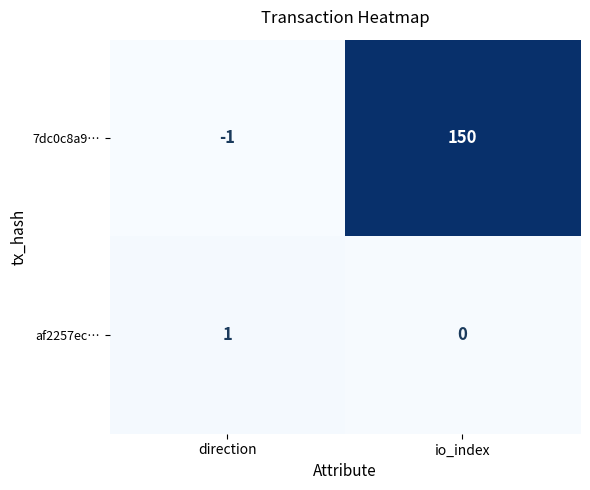

How many categories are shown in the chart?

2